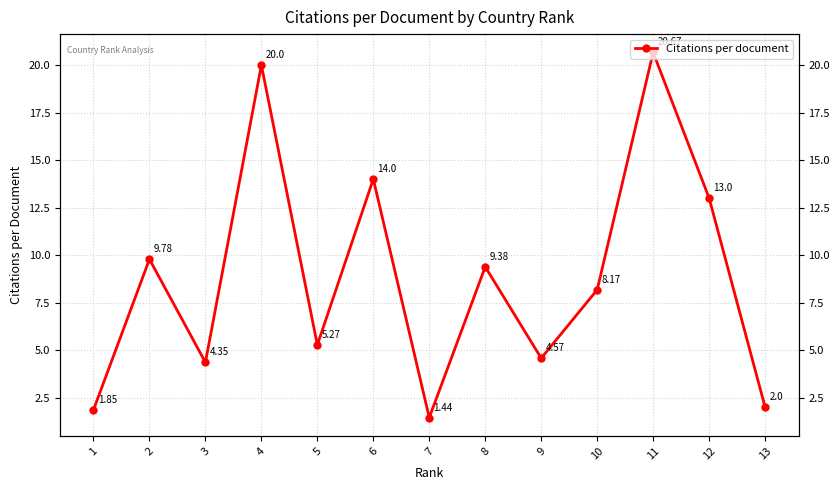

True or false: the data shows 3.0 at 1.

False